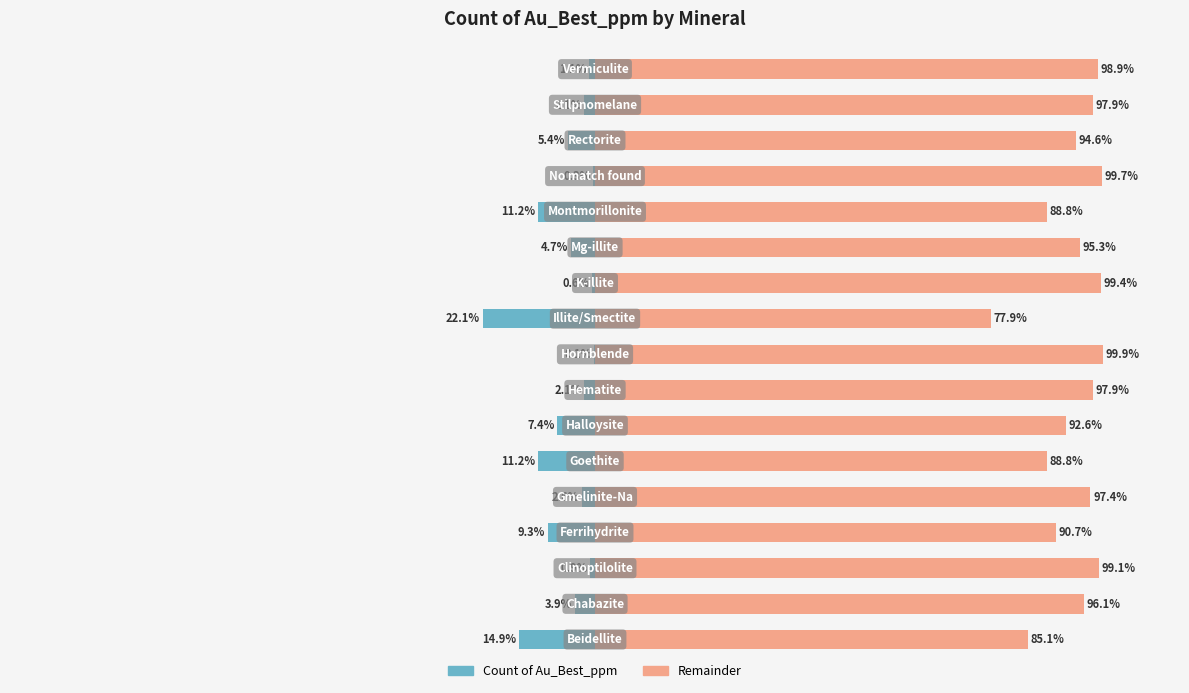

Between 7 and 14, which series saw the biggest shift?

Remainder (Right Scale)